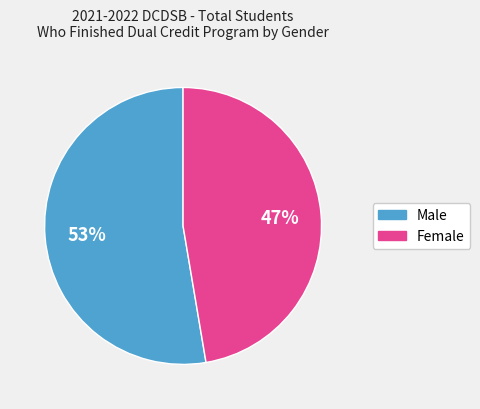

What is the majority slice?

Male